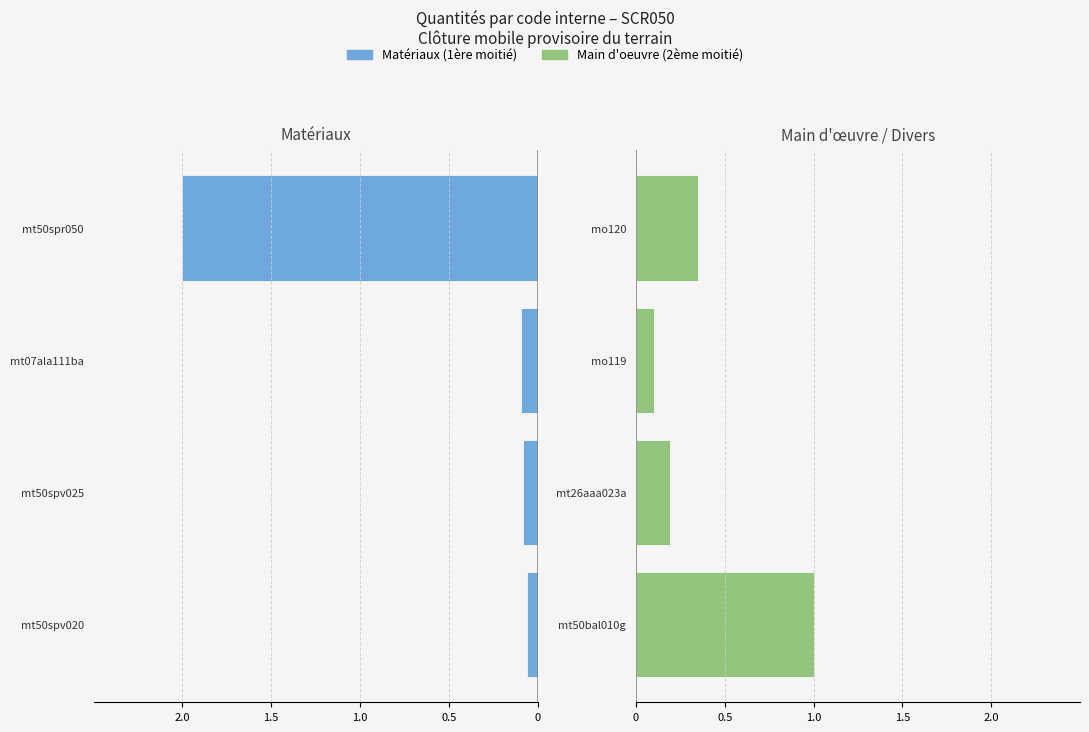

At how many categories does at least one series exceed 0?

4